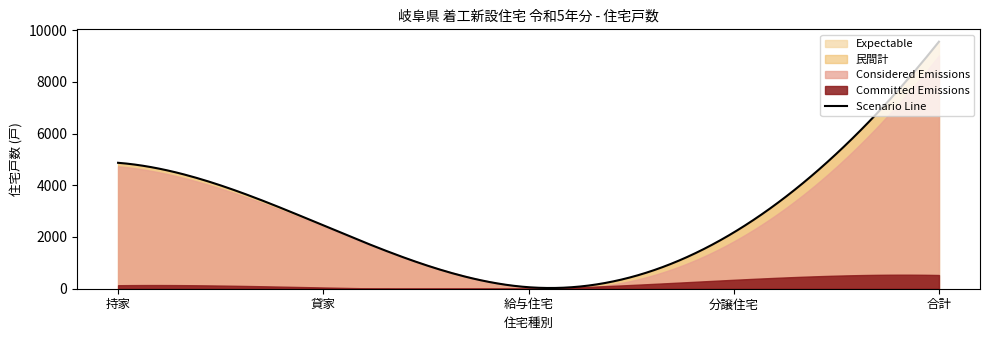

At which category is the sum across all series the highest?

合計